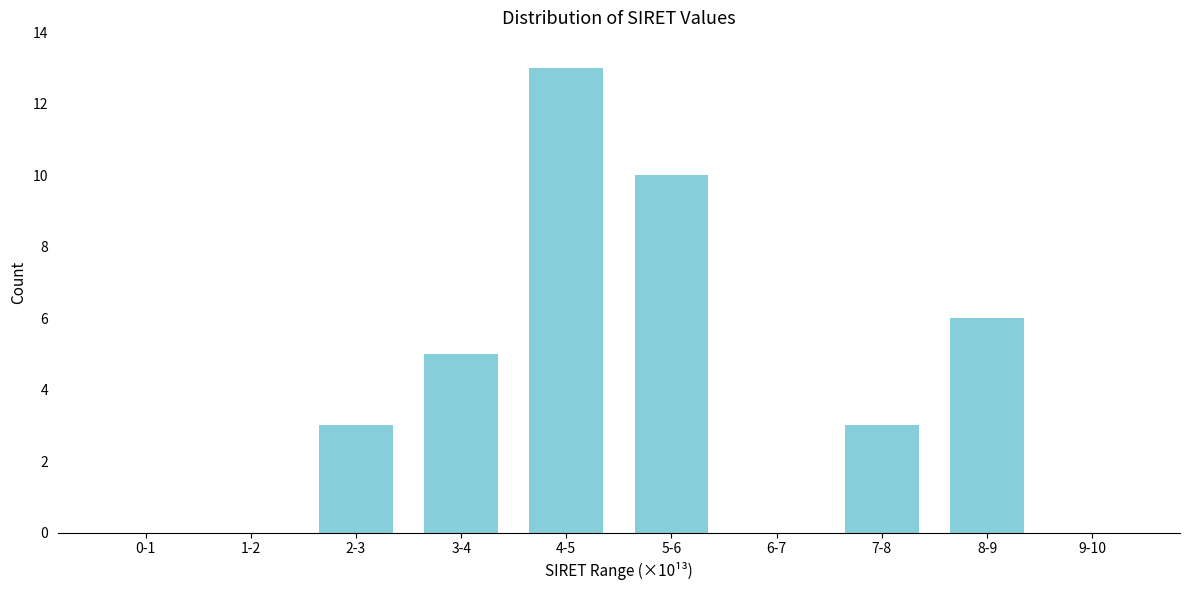

Reading right to left, what are all the values shown in this chart?

9-10=0	8-9=6	7-8=3	6-7=0	5-6=10	4-5=13	3-4=5	2-3=3	1-2=0	0-1=0